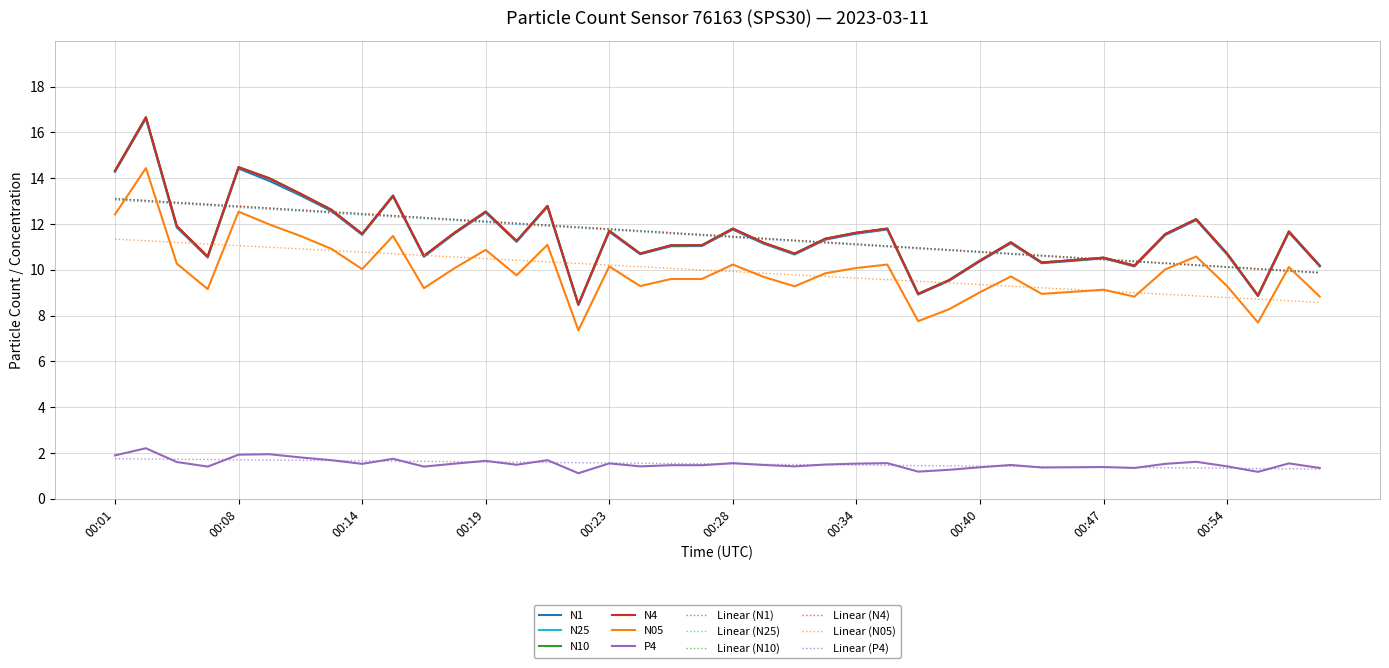

True or false: N4 and P4 intersect in this chart.

False